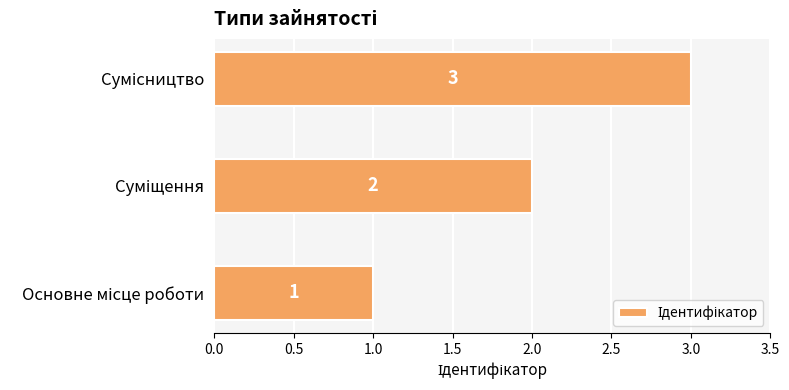

What is the difference between the maximum and minimum values?

2